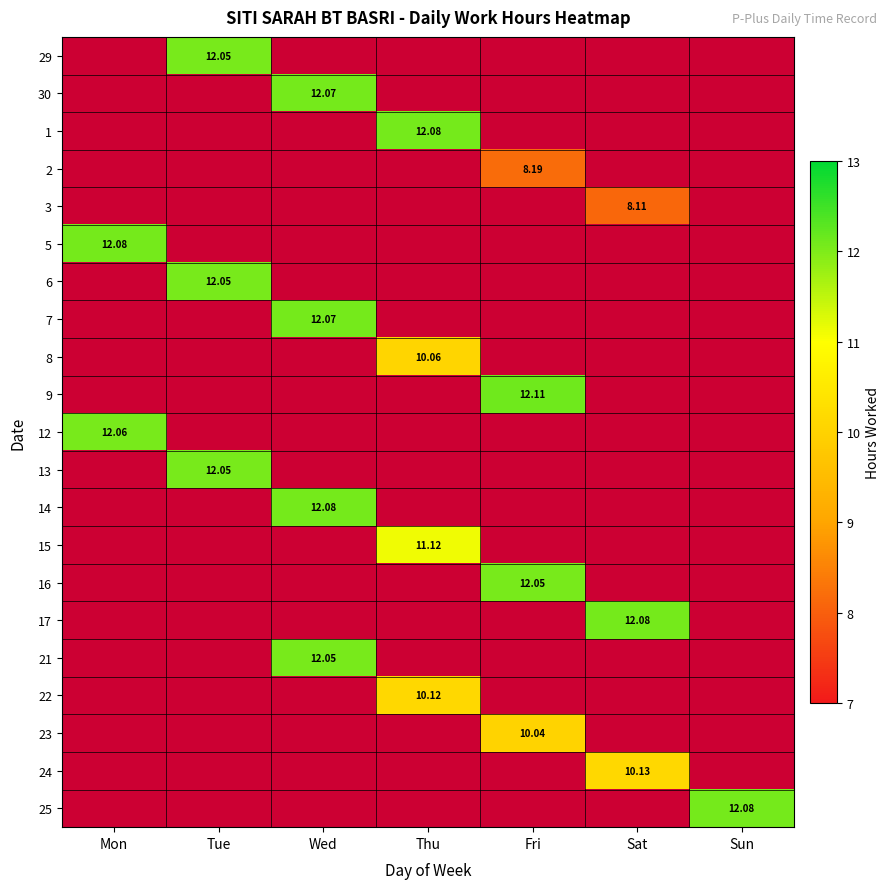

What is the smallest value displayed?

8.1